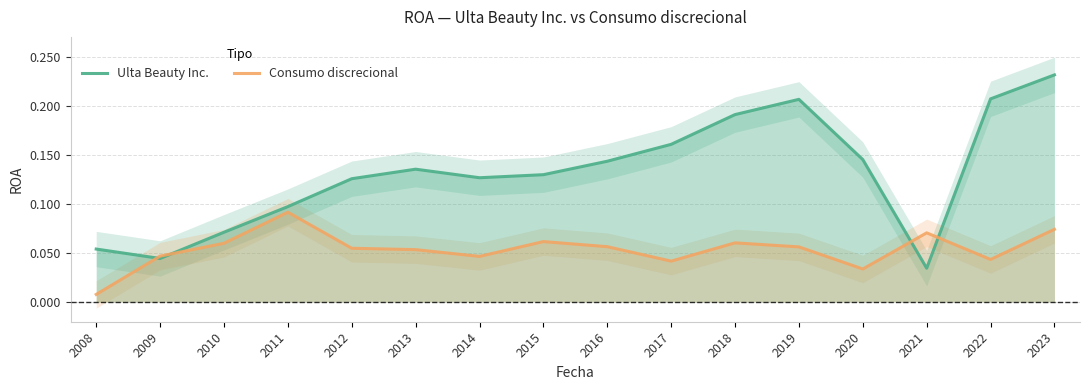

How many interior local peaks does the Consumo discrecional series have?

4